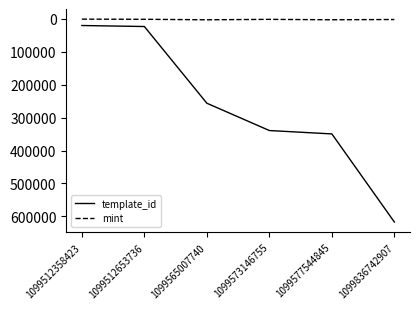

What is the difference between the maximum and minimum values in the template_id series?

597662